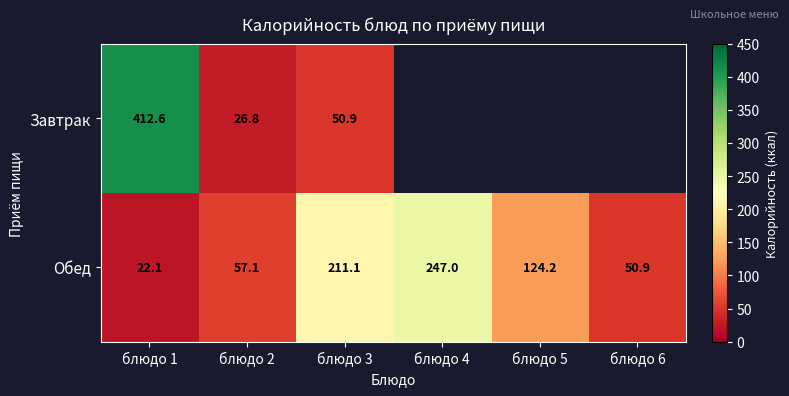

At how many categories does at least one series exceed 370?

1